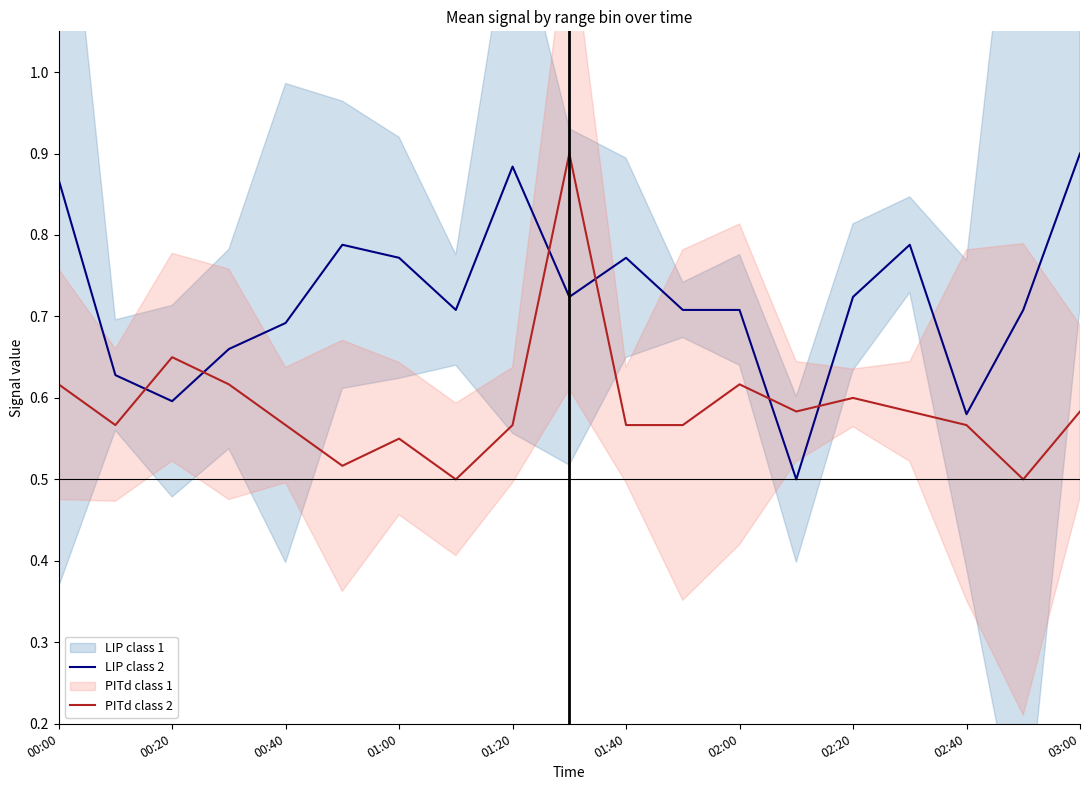

What is the difference between the maximum and minimum values in the PITd class 2 series?

0.4